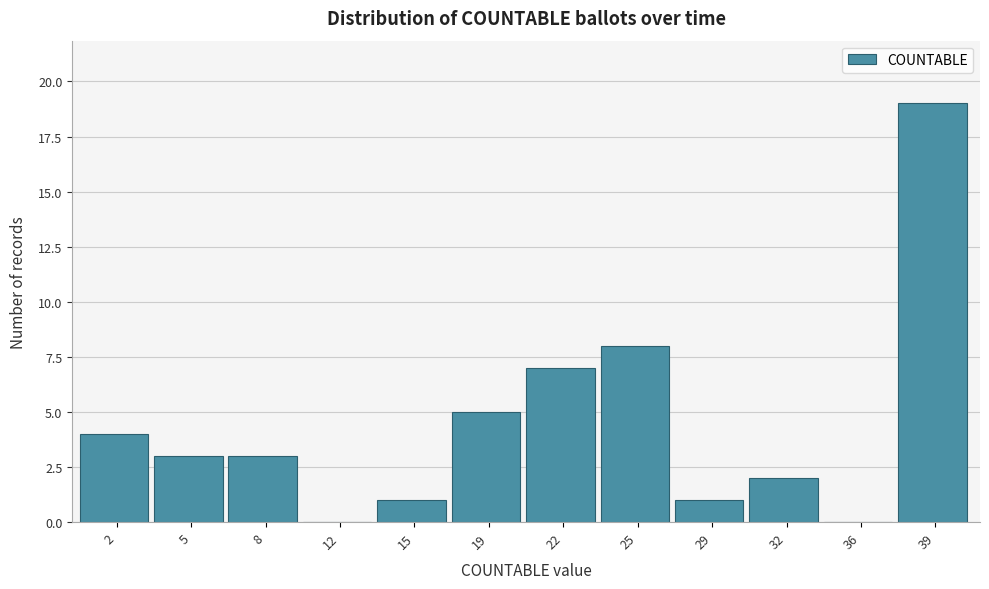

Reading left to right, transcribe all the data shown in this chart.

2=4	5=3	8=3	12=0	15=1	19=5	22=7	25=8	29=1	32=2	36=0	39=19